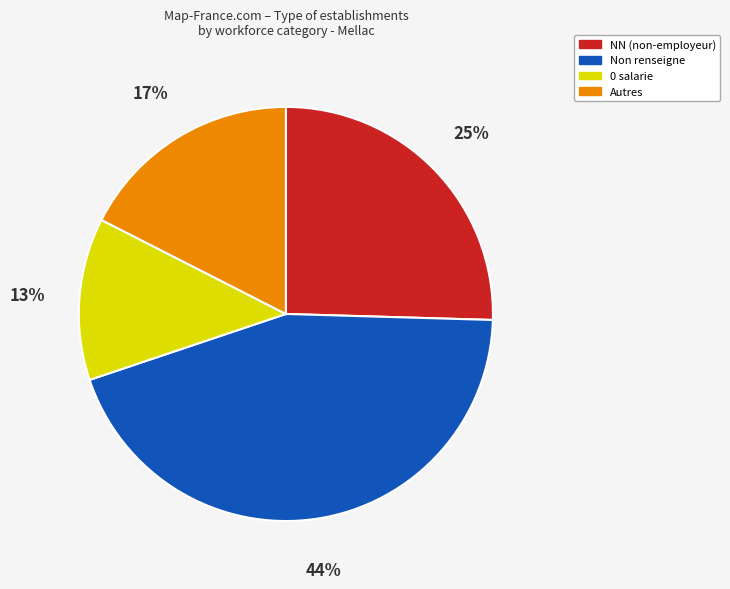

How many segments does this pie chart have?

4